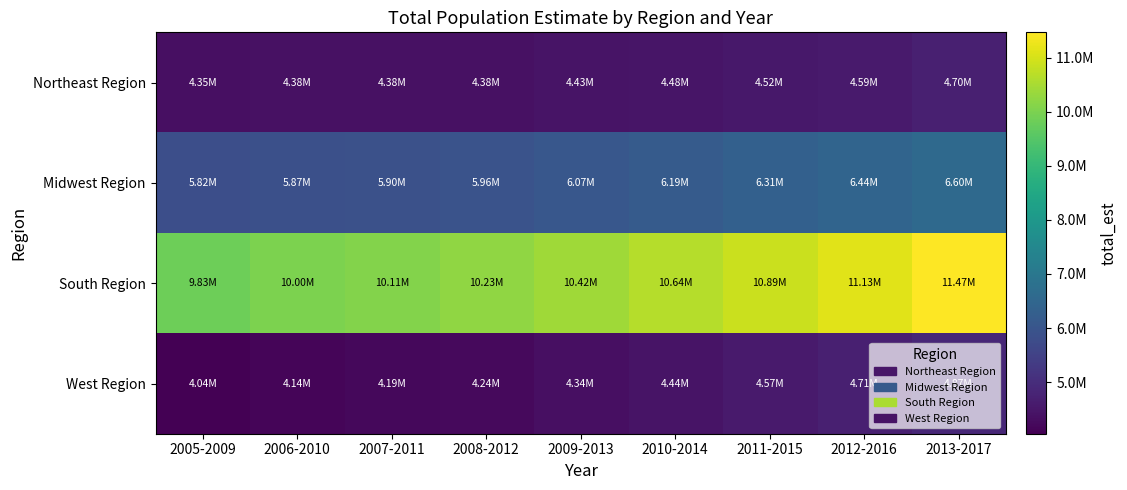

Rank the series at 2009-2013 from highest to lowest value.

South Region, Midwest Region, Northeast Region, West Region